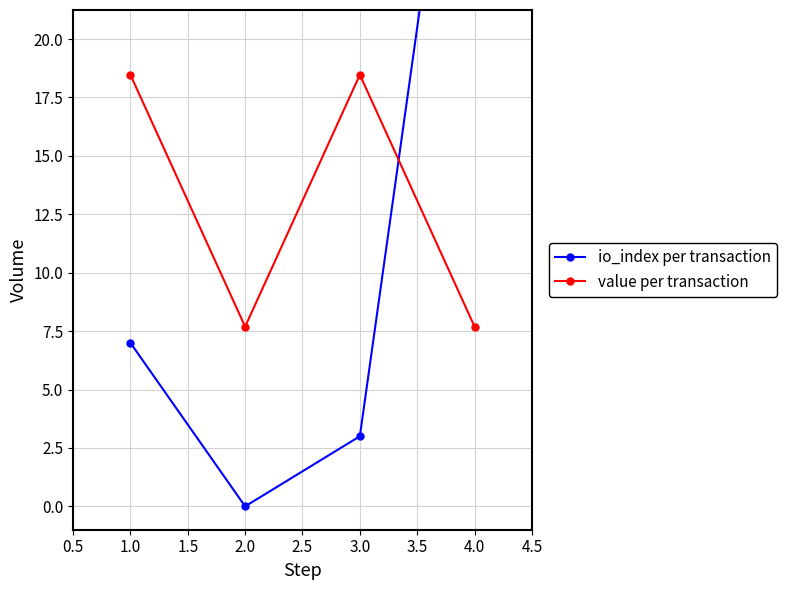

True or false: value per transaction has a value of 7.7 at 2.0.

True